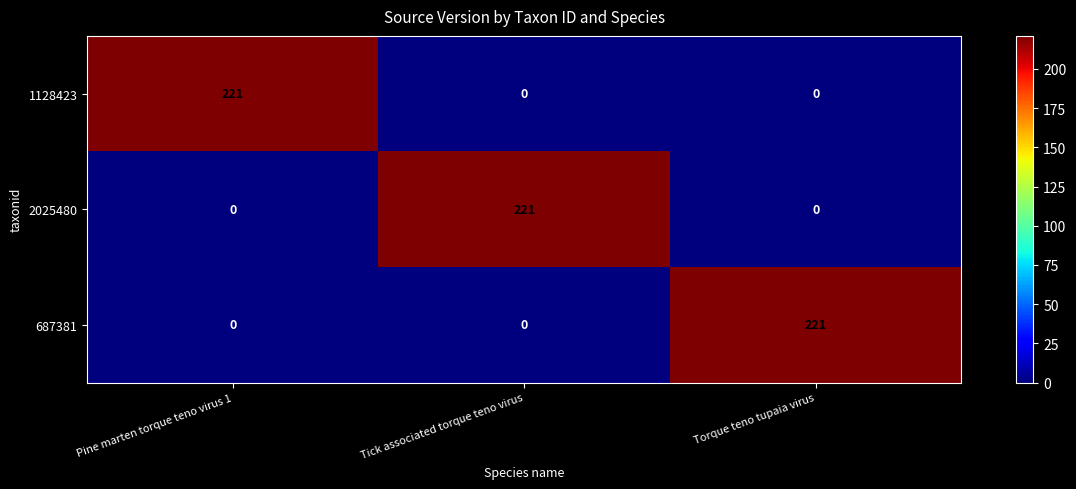

How many data points does each series have?

3